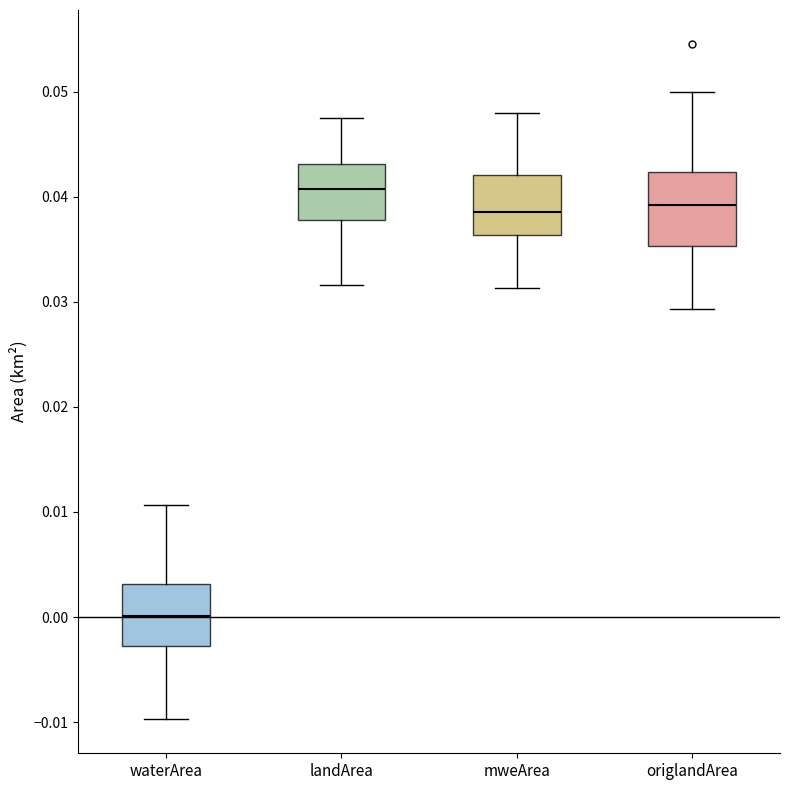

Comparing the boxes themselves (not the whiskers), which one is the tallest?

origlandArea